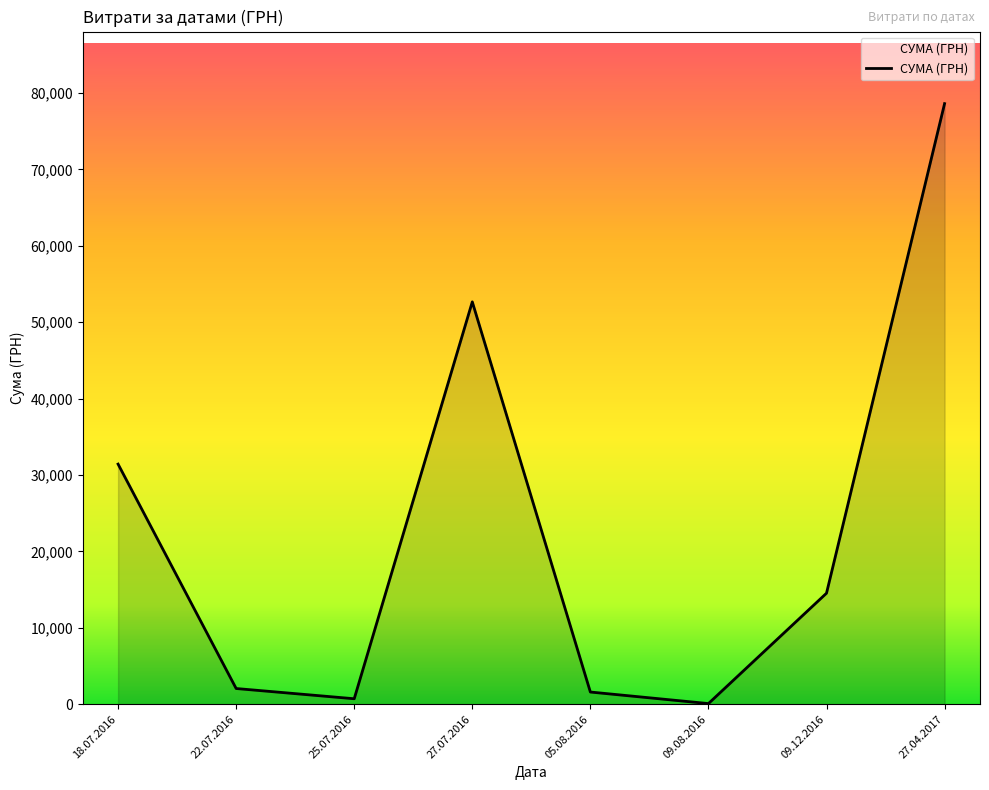

The chart shows a value of 717.0 at 25.07.2016. True or false?

True